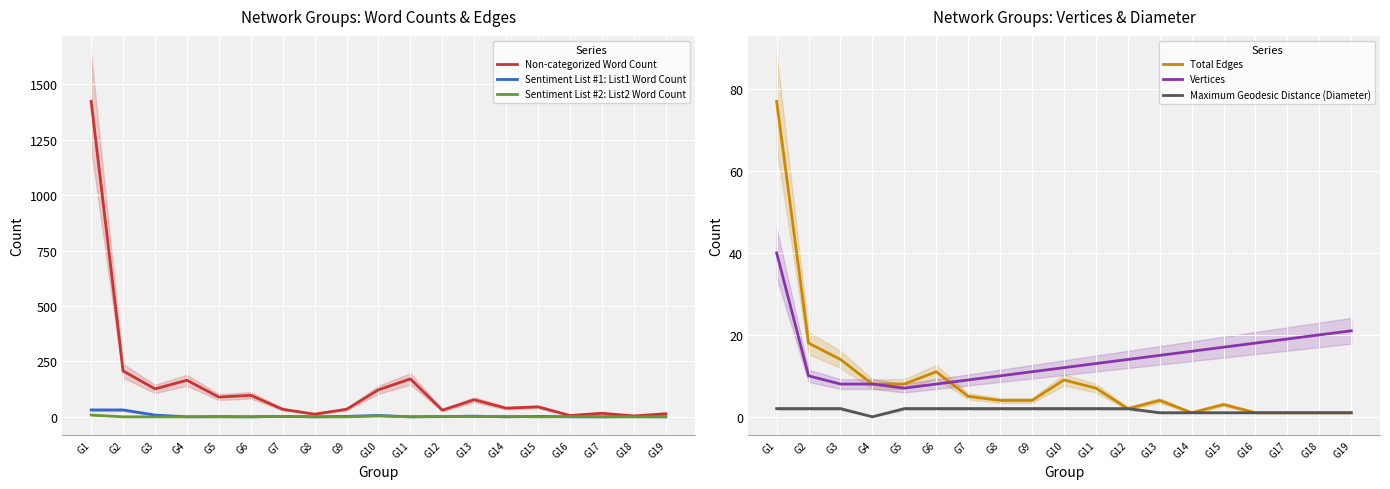

At which category does the chart reach its peak across all series?

G1